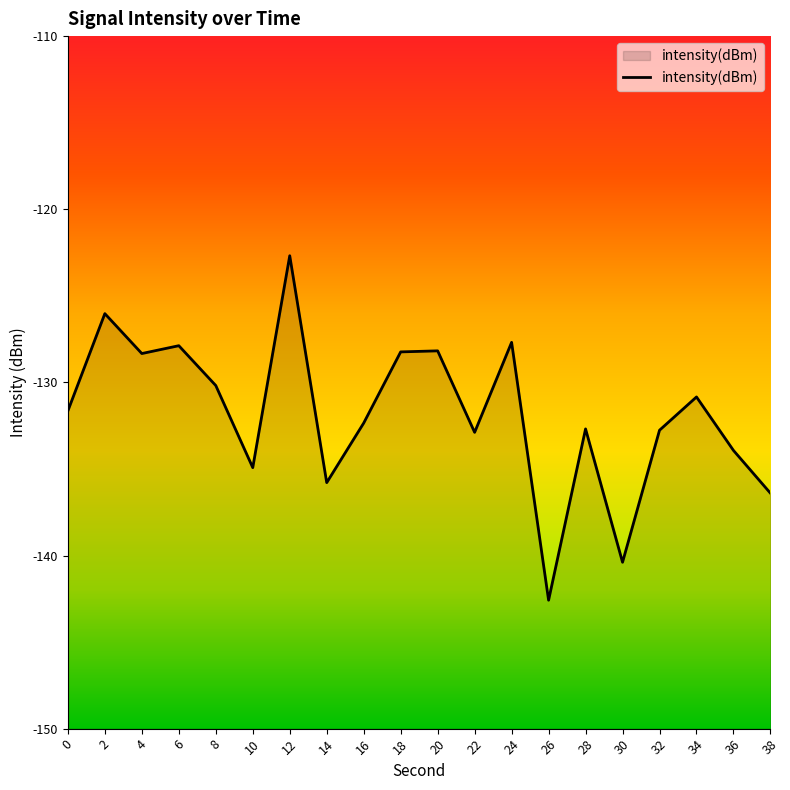

Which category has the lowest value across all series?

26